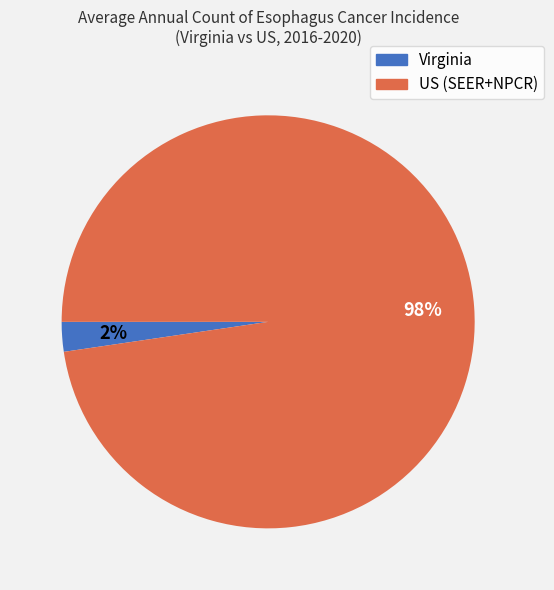

Which slice represents more than half of the pie?

US (SEER+NPCR)